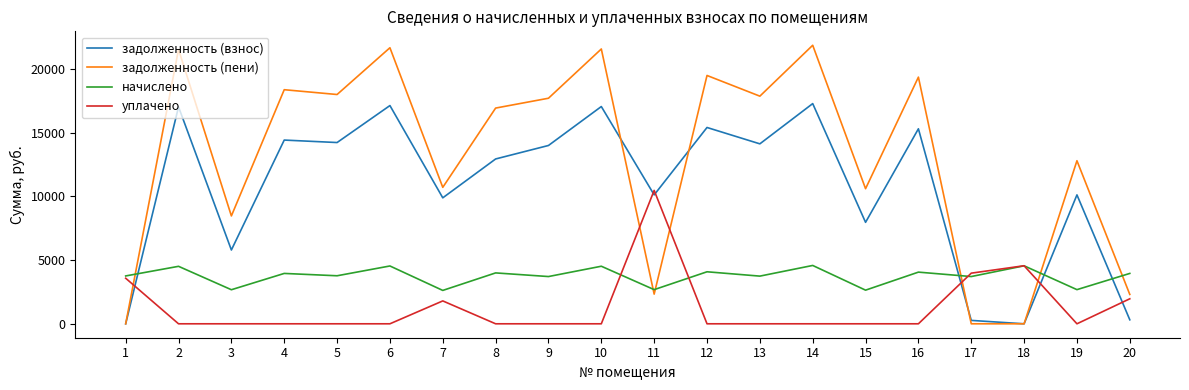

What is the difference between the maximum and minimum values in the задолженность (пени) series?

21861.7